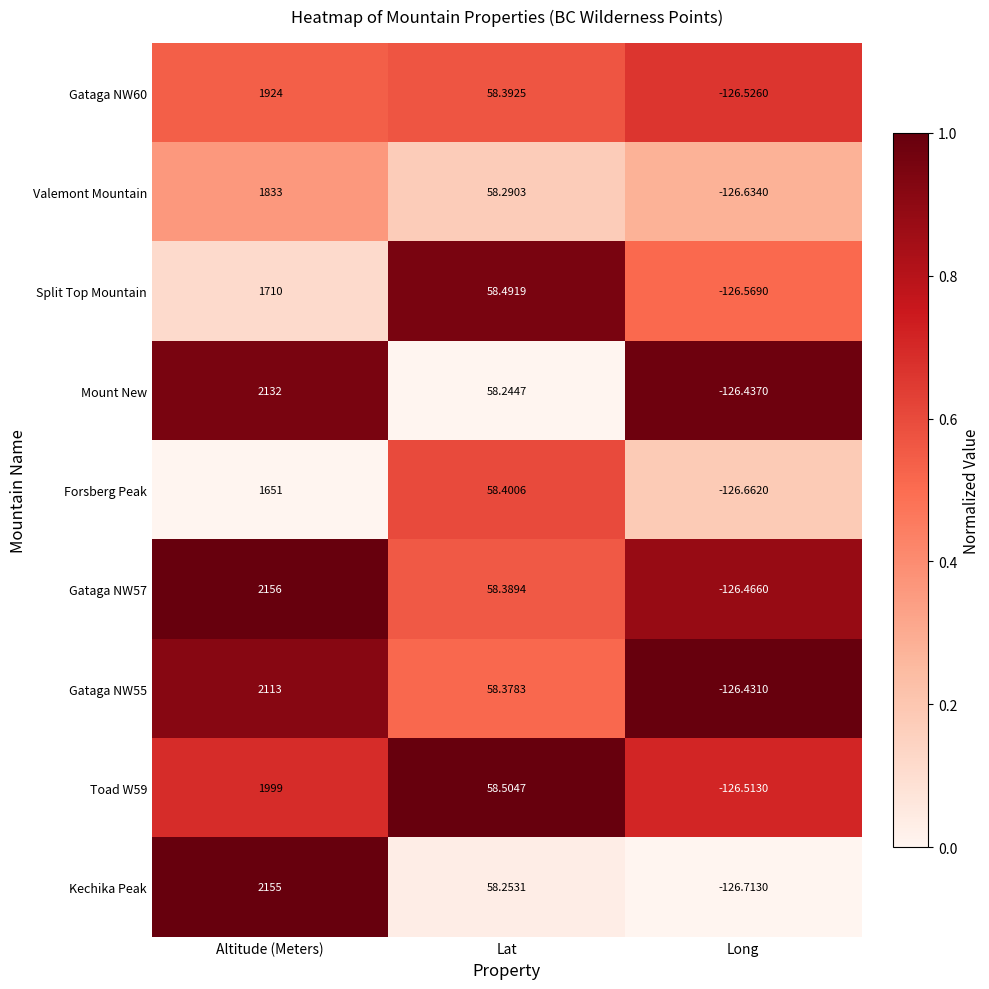

Count the number of data series in this chart.

9